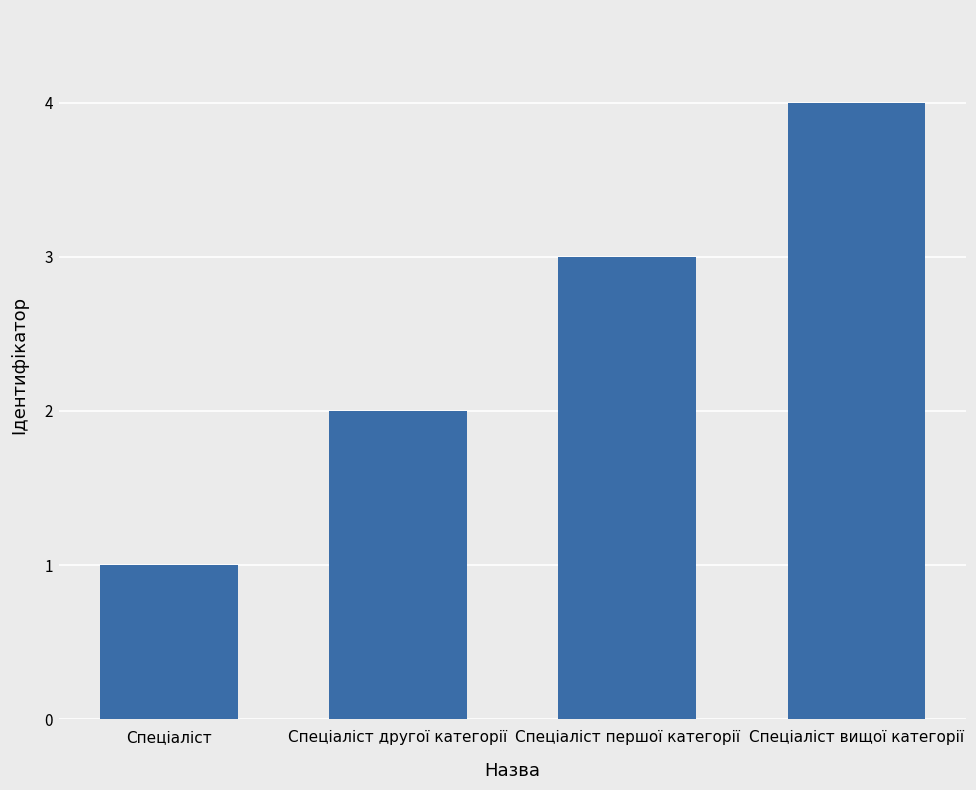

Reading left to right, extract all data points from this chart.

Спеціаліст=1	Спеціаліст другої категорії=2	Спеціаліст першої категорії=3	Спеціаліст вищої категорії=4